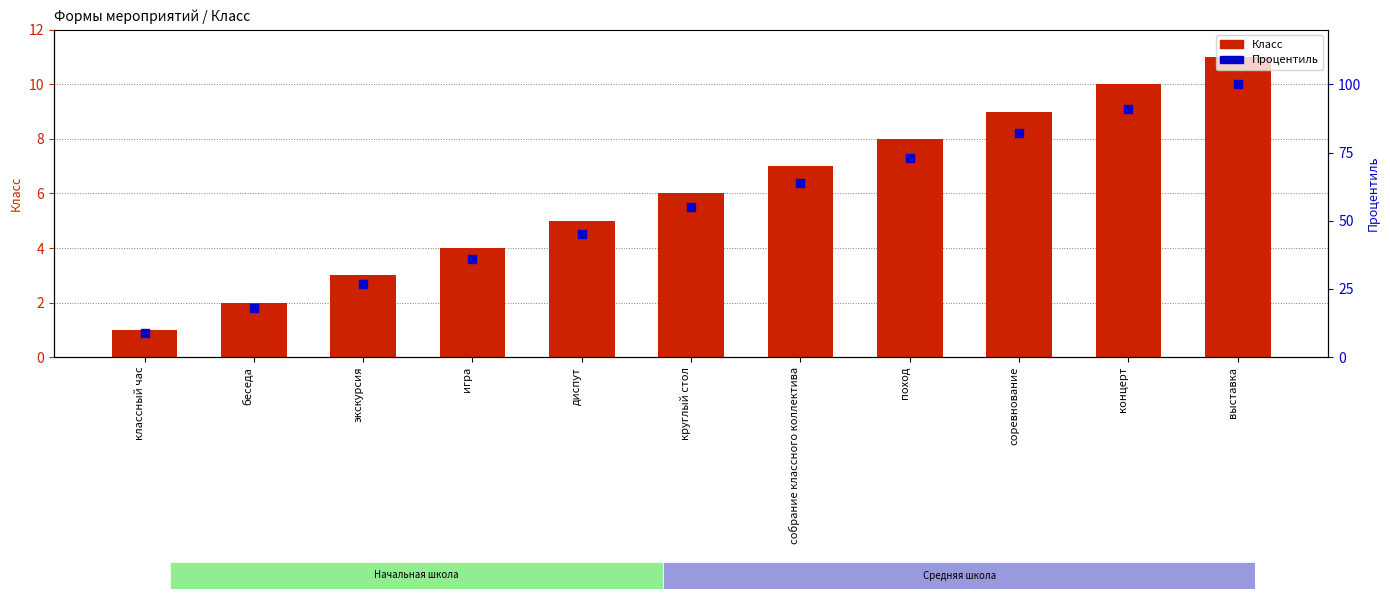

Which series has the largest total across all categories?

Процентиль